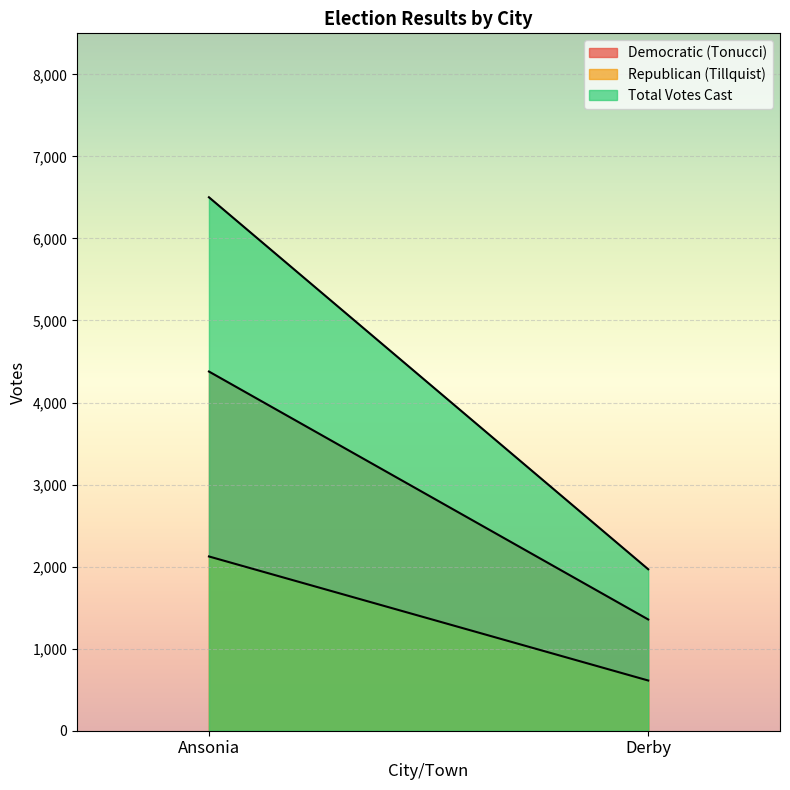

What is the average value of the Total Votes Cast series?

4235